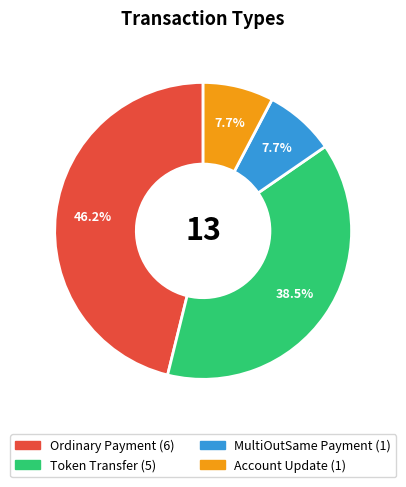

Is there any slice that represents more than half of the pie?

No